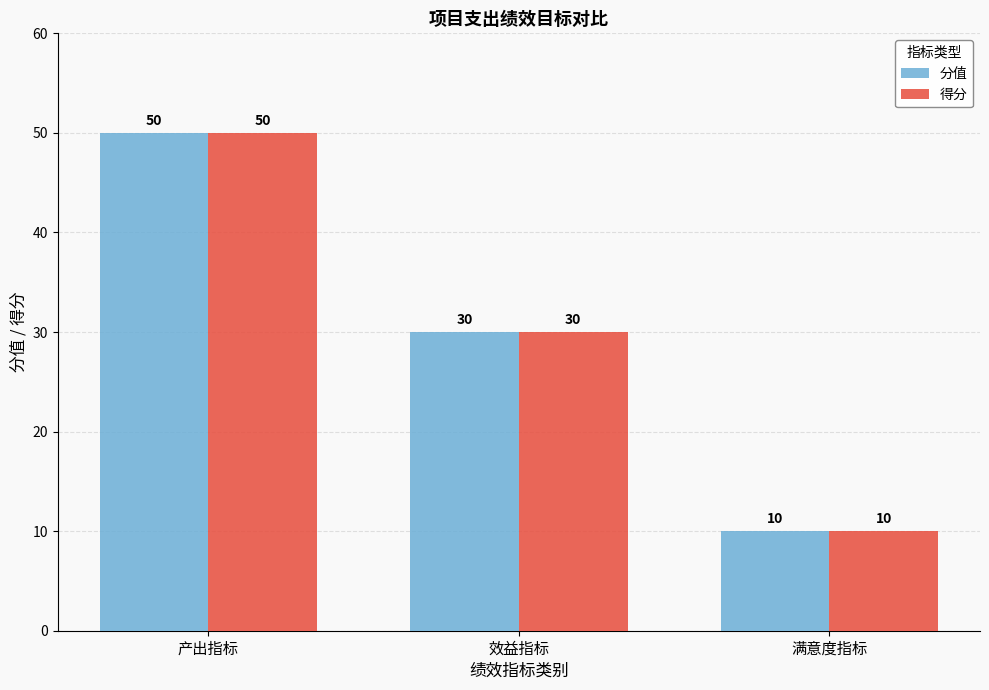

What are all the series names shown in the legend?

分值, 得分